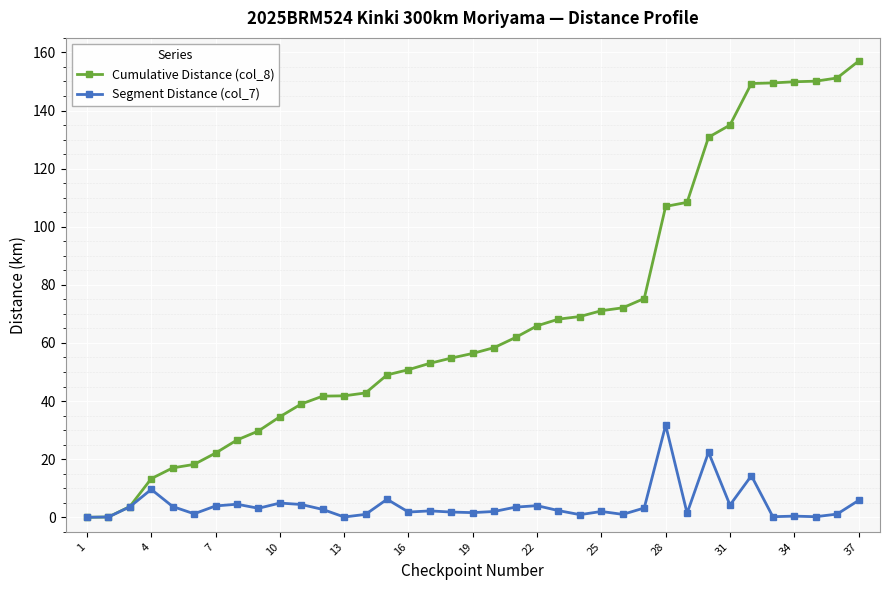

Which series has the largest range (max minus min)?

Cumulative Distance (col_8)